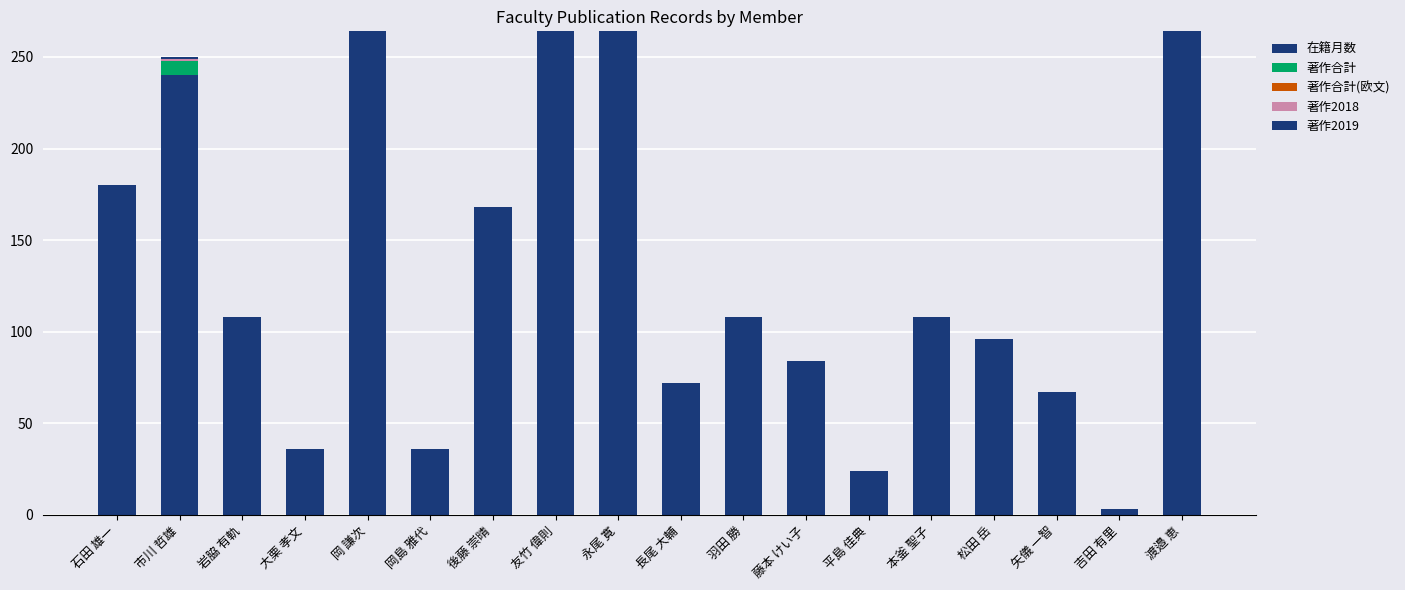

Are the bars horizontal?

No